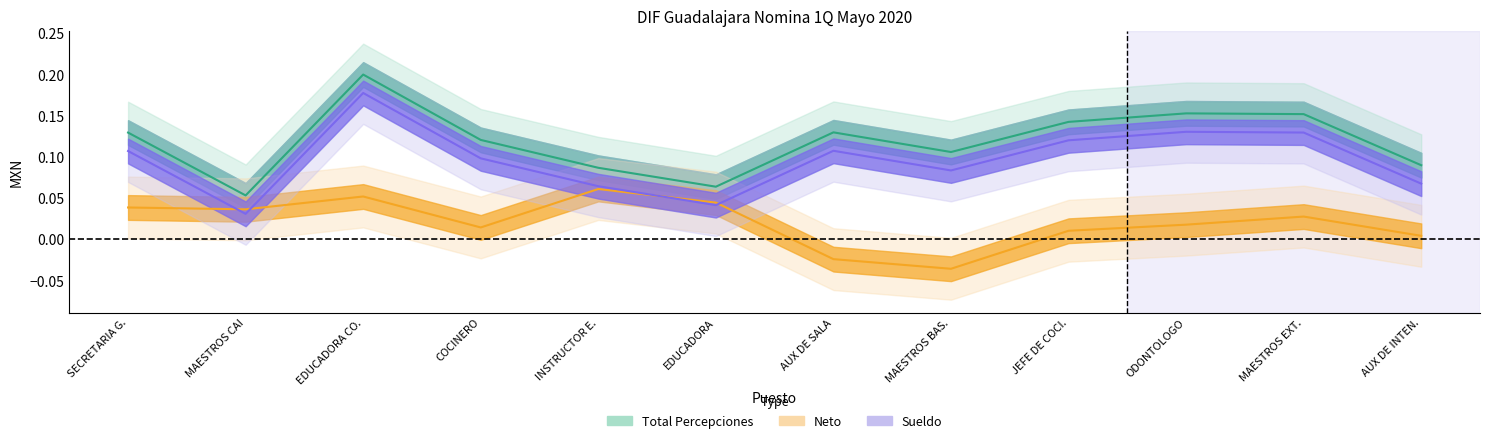

What is the sum of all Neto values?

0.2